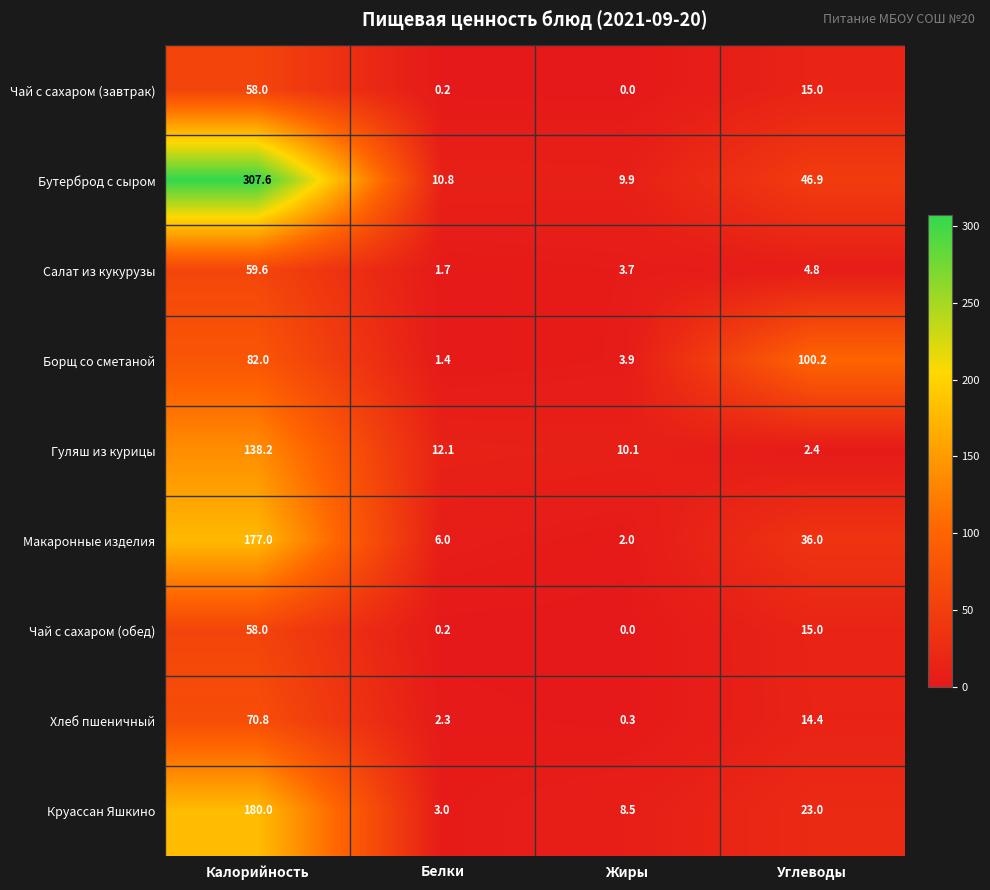

What is the difference between the second highest and minimum values in the Круассан Яшкино series?

20.0